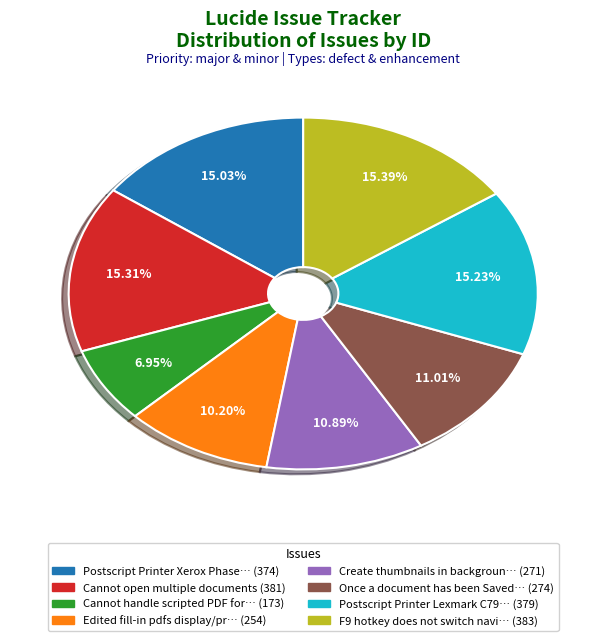

Is there any slice that represents more than half of the pie?

No